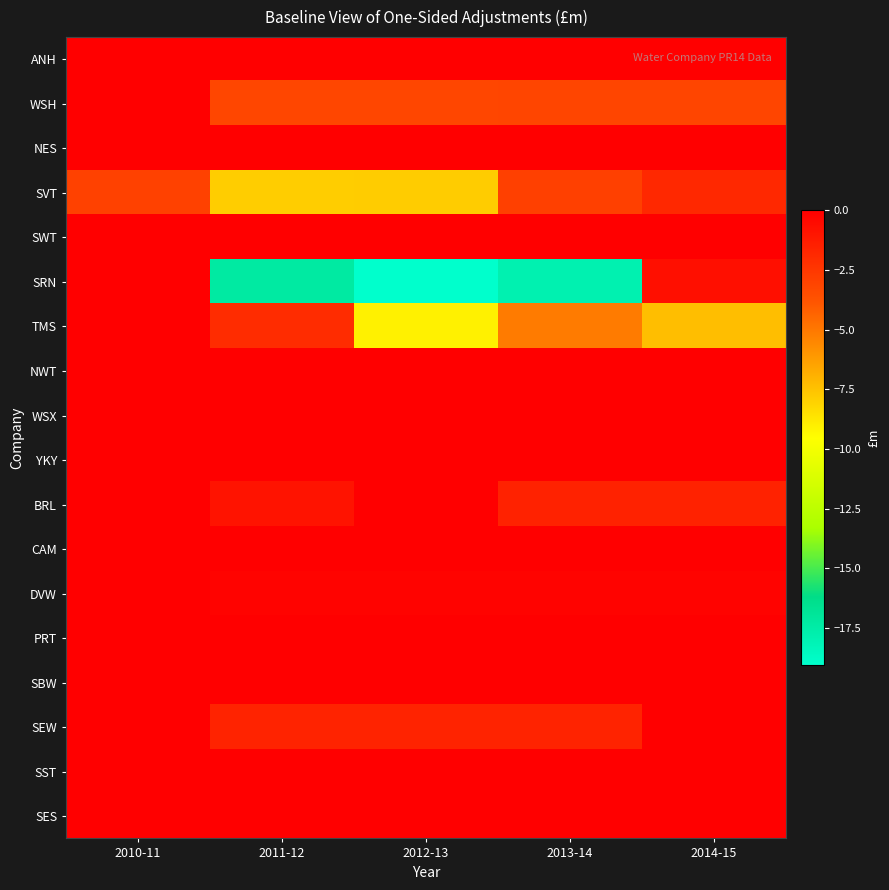

Which category has the highest value across all series?

2010-11